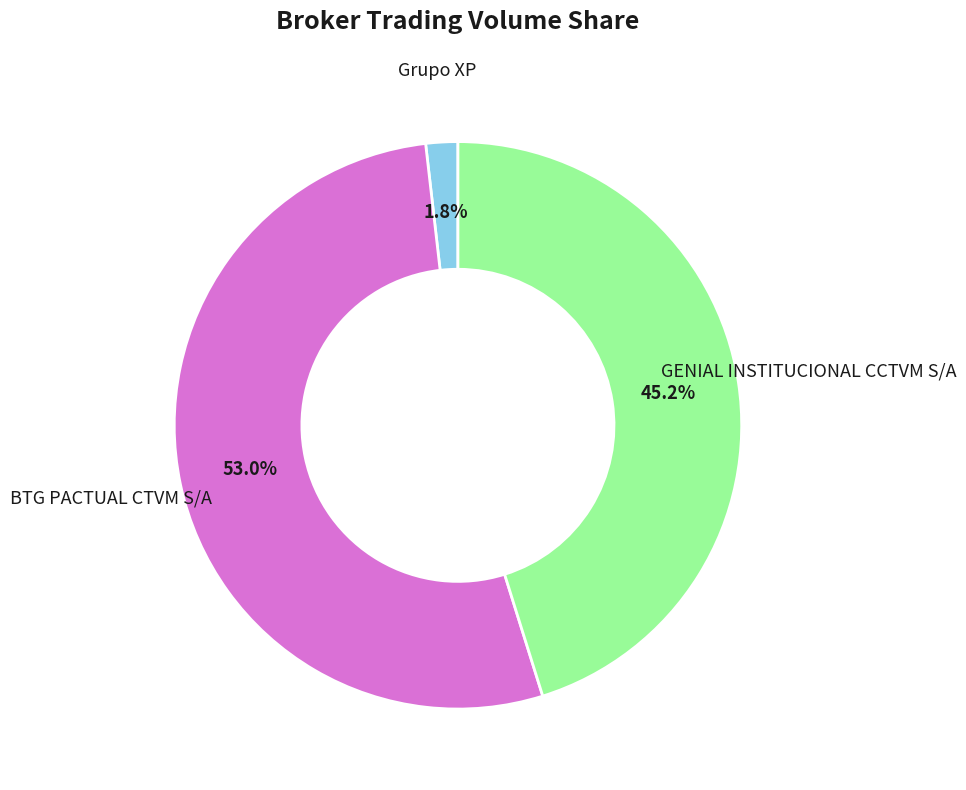

How many segments does this pie chart have?

3